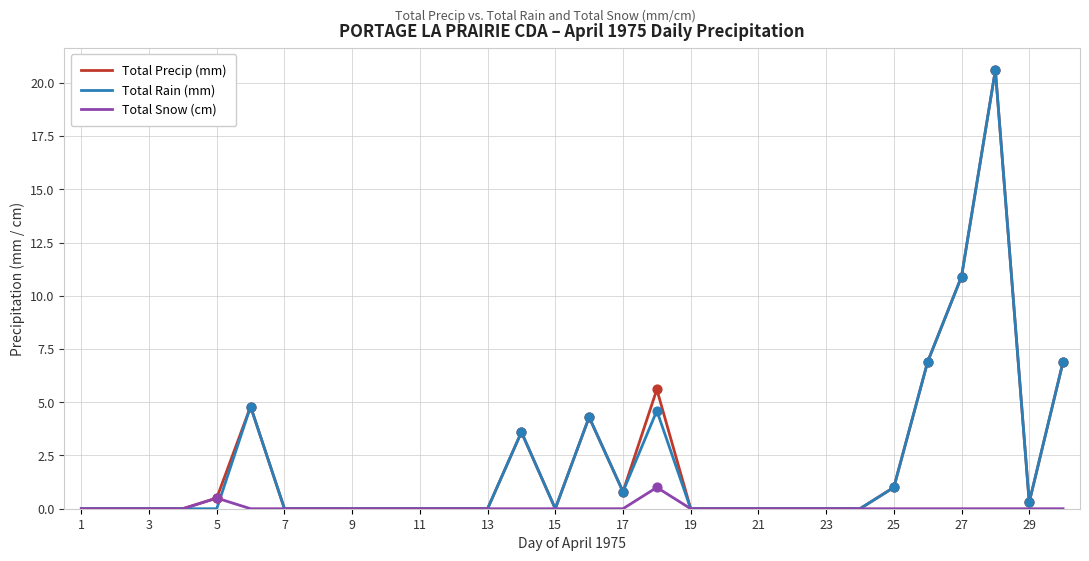

At how many categories does at least one series exceed 4?

7